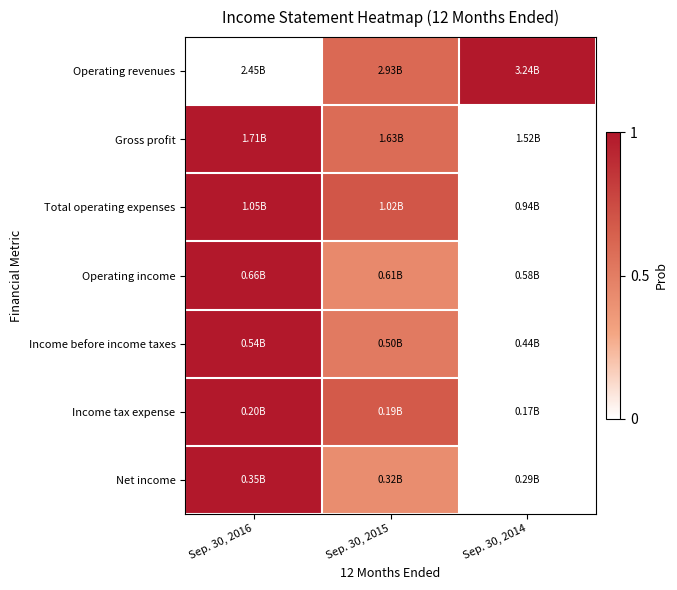

Reading left to right, list all the values displayed in this chart.

Operating revenues: Sep. 30, 2016=0.0	Sep. 30, 2015=0.6	Sep. 30, 2014=1.0
Gross profit: Sep. 30, 2016=1.0	Sep. 30, 2015=0.6	Sep. 30, 2014=0.0
Total operating expenses: Sep. 30, 2016=1.0	Sep. 30, 2015=0.7	Sep. 30, 2014=0.0
Operating income: Sep. 30, 2016=1.0	Sep. 30, 2015=0.4	Sep. 30, 2014=0.0
Income before income taxes: Sep. 30, 2016=1.0	Sep. 30, 2015=0.5	Sep. 30, 2014=0.0
Income tax expense: Sep. 30, 2016=1.0	Sep. 30, 2015=0.7	Sep. 30, 2014=0.0
Net income: Sep. 30, 2016=1.0	Sep. 30, 2015=0.4	Sep. 30, 2014=0.0